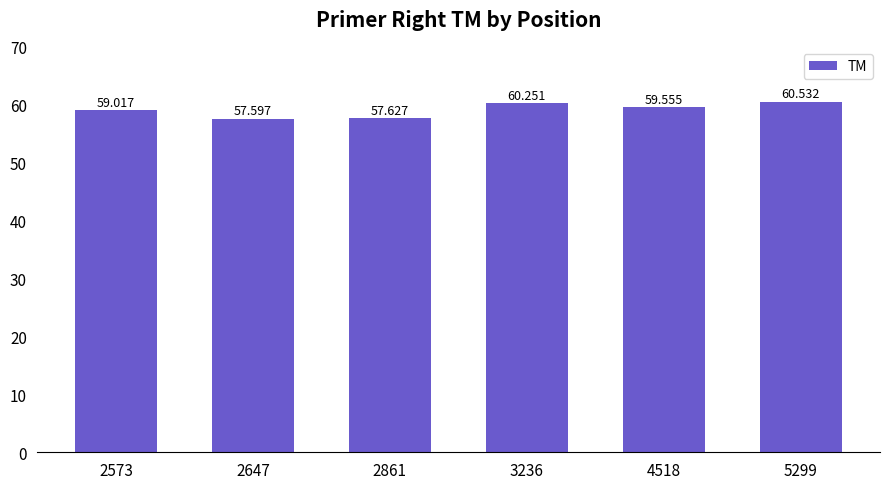

The value at 3236 is 60.3. True or false?

True